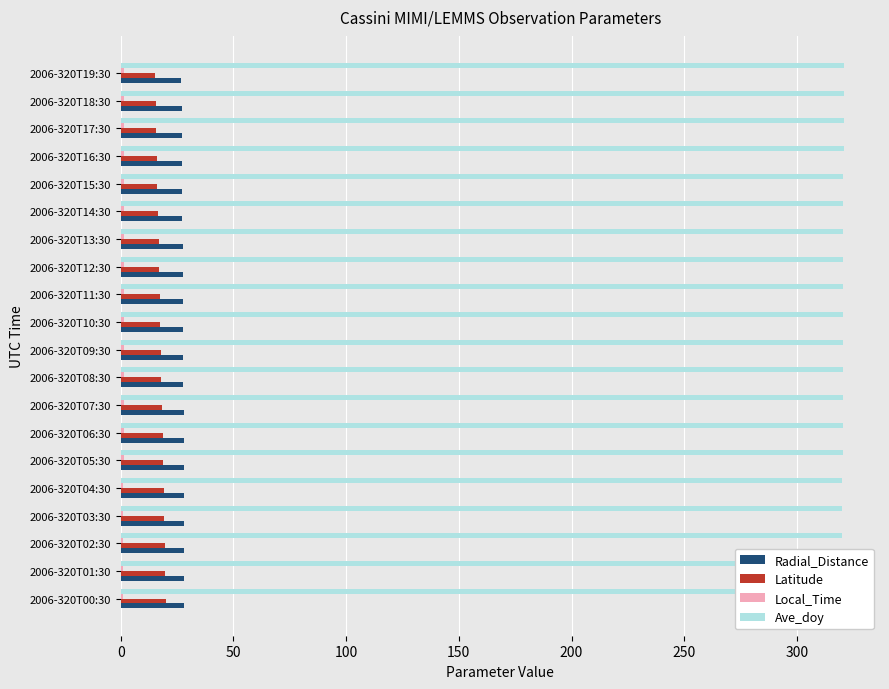

What is the value of the Latitude bar at the 18th from the left?

15.7